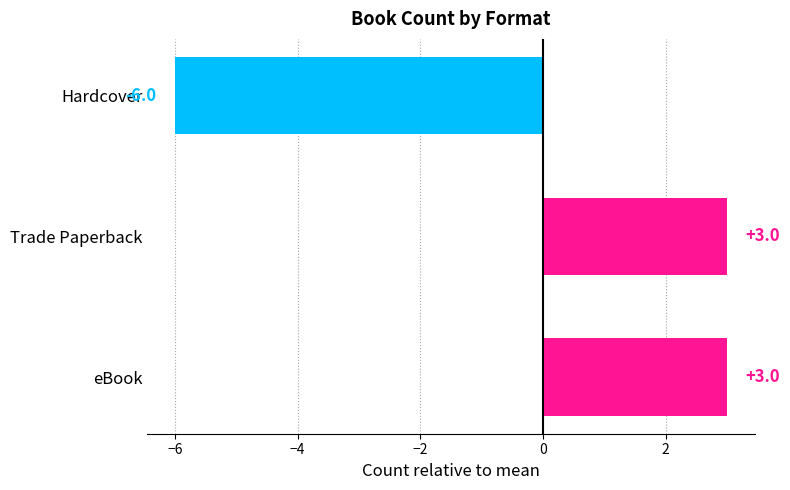

Reading bottom to top, list all the values displayed in this chart.

eBook=3	Trade Paperback=3	Hardcover=-6